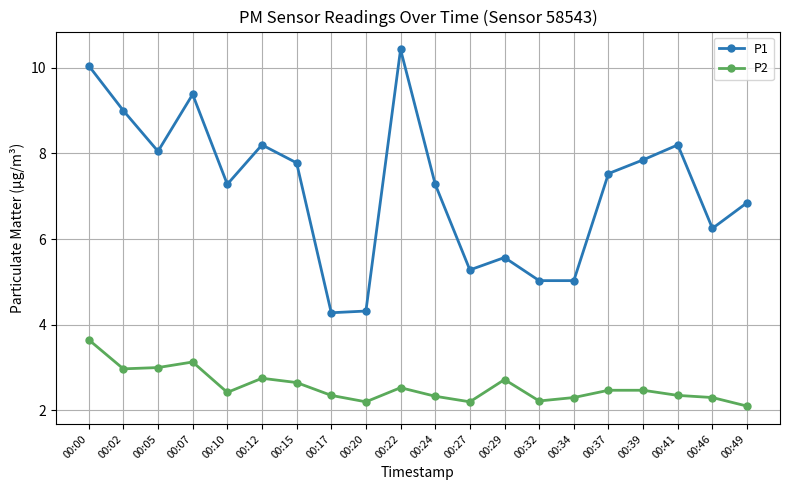

How many distinct data groups are displayed?

2